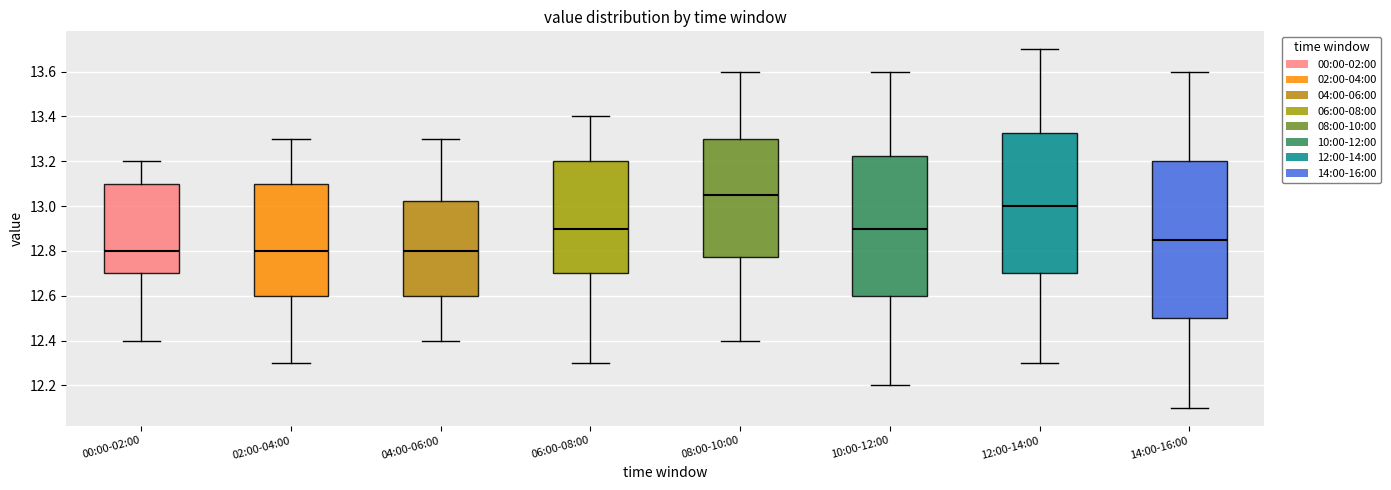

Reading left to right, read every box against the y-axis: the position of its median line, the range the box covers, and the ends of its whiskers. The values are not printed on the chart, so give them approximately, as read against the axis.

00:00-02:00: median 12.80, box 12.70 to 13.10, whiskers 12.40 to 13.20
02:00-04:00: median 12.80, box 12.60 to 13.10, whiskers 12.30 to 13.30
04:00-06:00: median 12.80, box 12.60 to 13.02, whiskers 12.40 to 13.30
06:00-08:00: median 12.90, box 12.70 to 13.20, whiskers 12.30 to 13.40
08:00-10:00: median 13.06, box 12.78 to 13.30, whiskers 12.40 to 13.60
10:00-12:00: median 12.90, box 12.60 to 13.22, whiskers 12.20 to 13.60
12:00-14:00: median 13.00, box 12.70 to 13.32, whiskers 12.30 to 13.70
14:00-16:00: median 12.86, box 12.50 to 13.20, whiskers 12.10 to 13.60